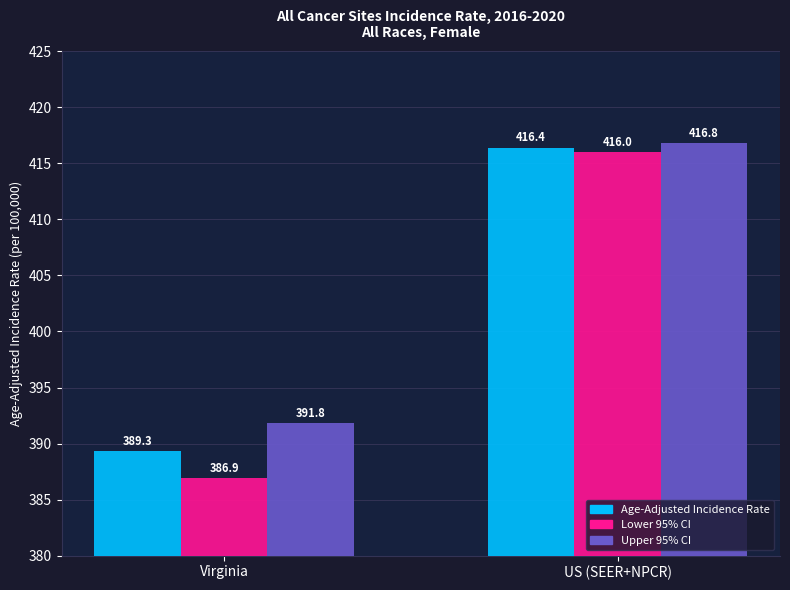

What is the highest value of the Upper 95% CI series?

416.8